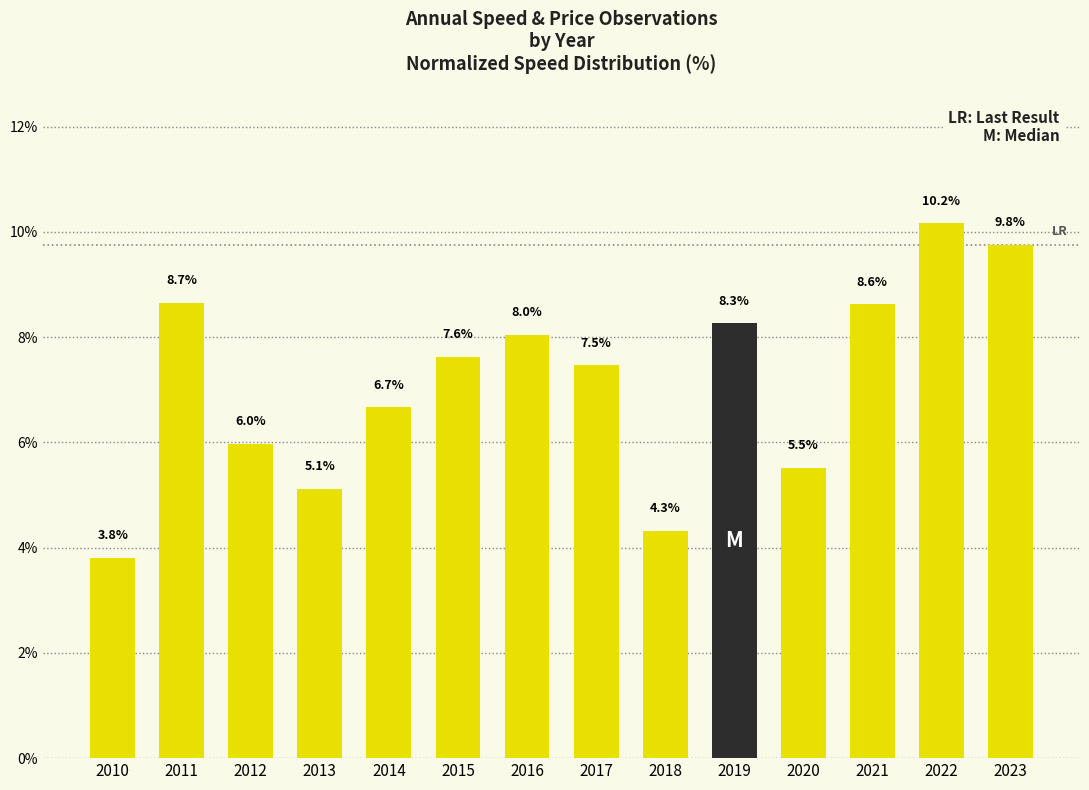

Reading left to right, transcribe all the data shown in this chart.

3.8	8.7	6.0	5.1	6.7	7.6	8.0	7.5	4.3	8.3	5.5	8.6	10.2	9.8